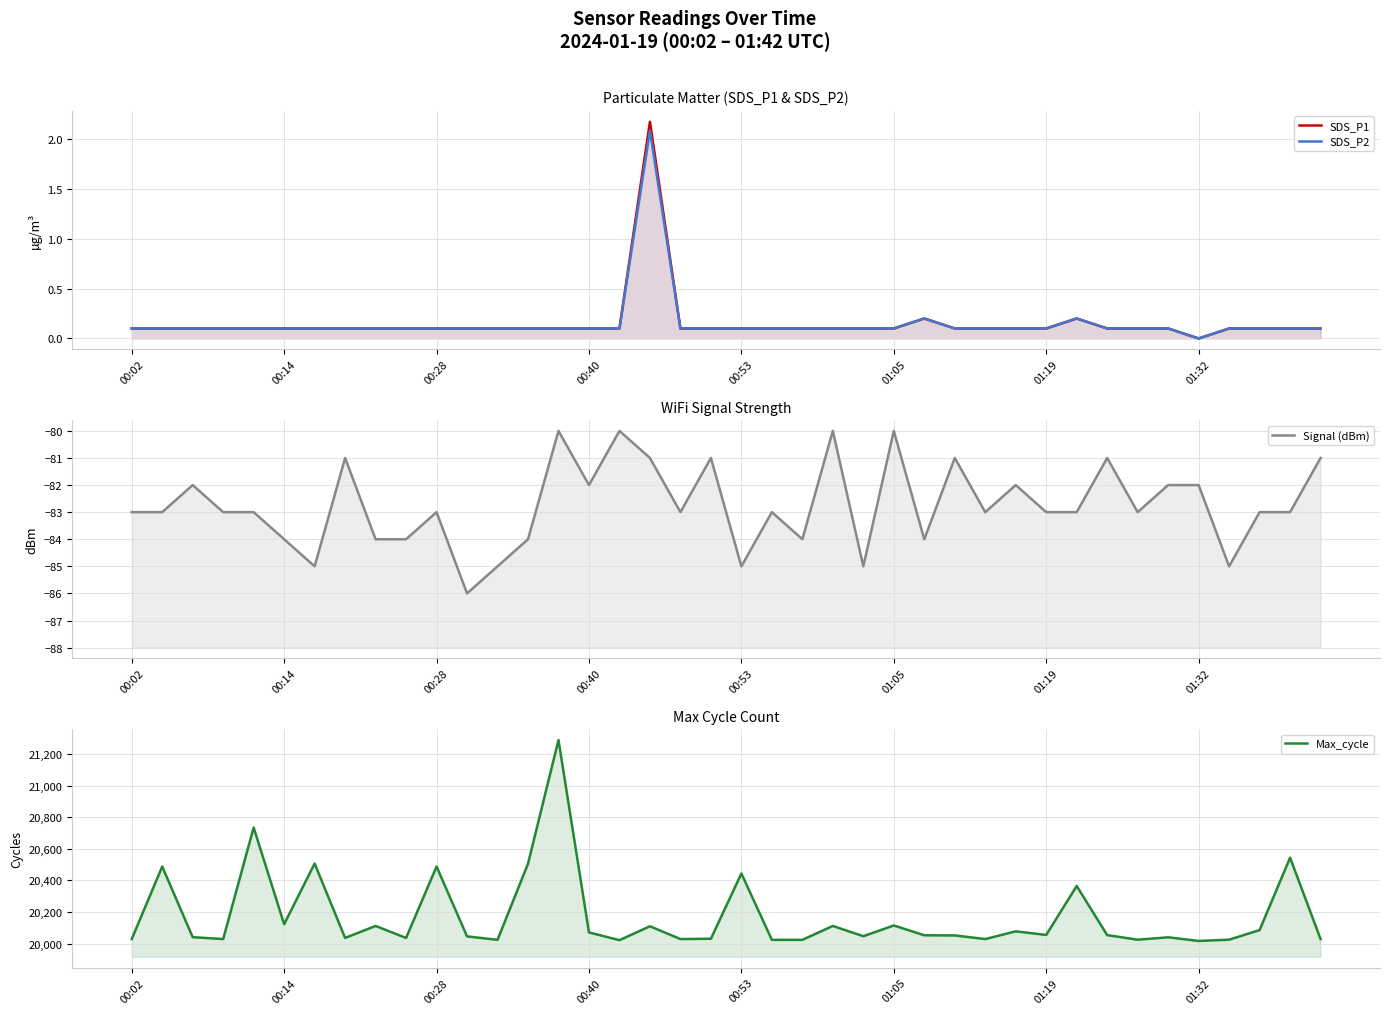

The value of Signal (dBm) at 34 is -119.6. True or false?

False